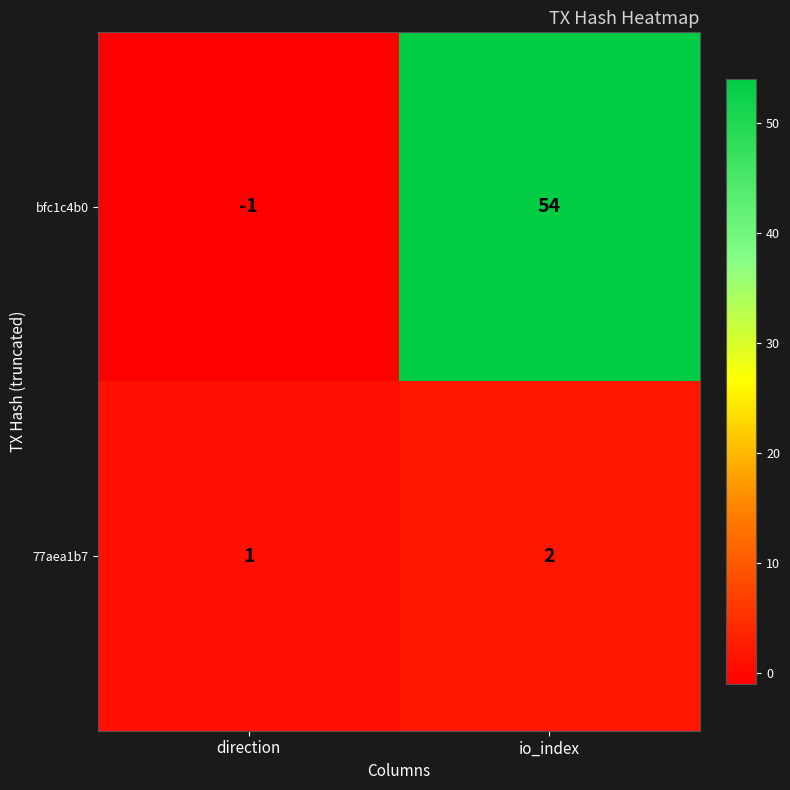

At how many categories does at least one series exceed 2?

1